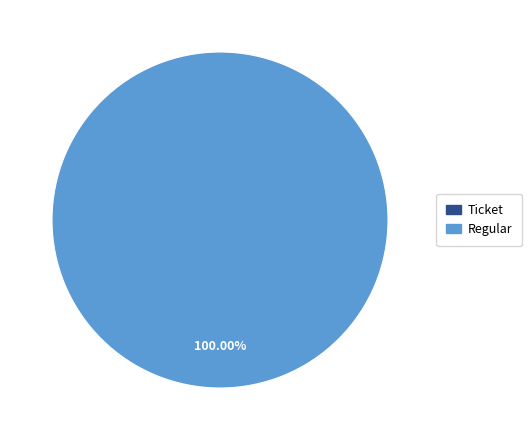

Combined, what portion of the pie is Ticket and Regular?

100.0%